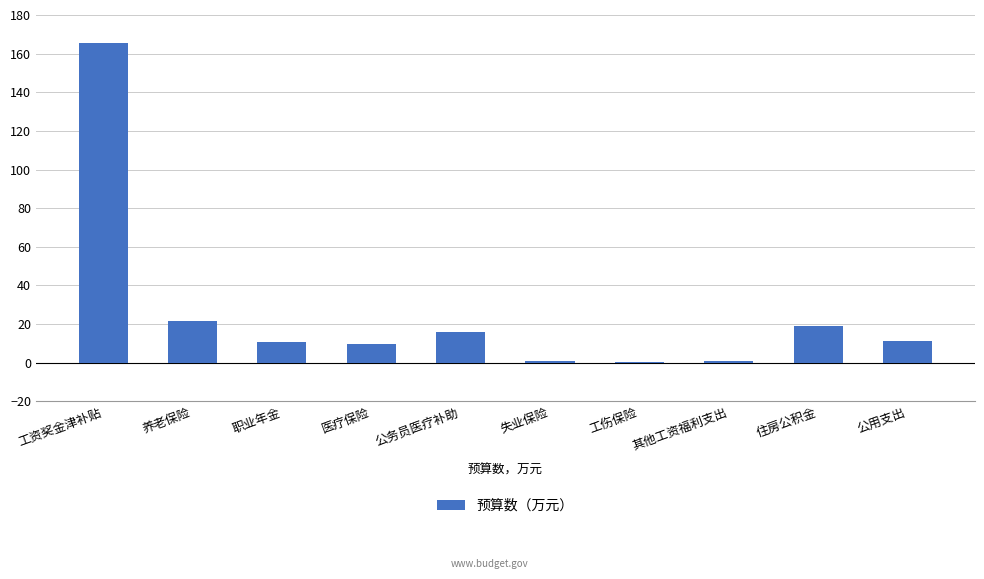

What is the maximum value shown in the chart?

165.3